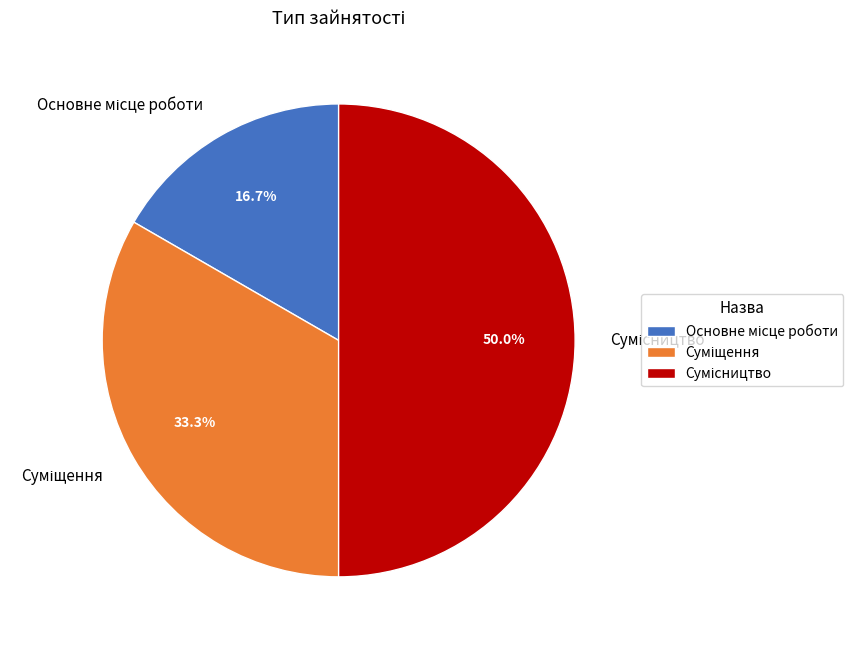

To the nearest percent, what is the average slice percentage?

33%